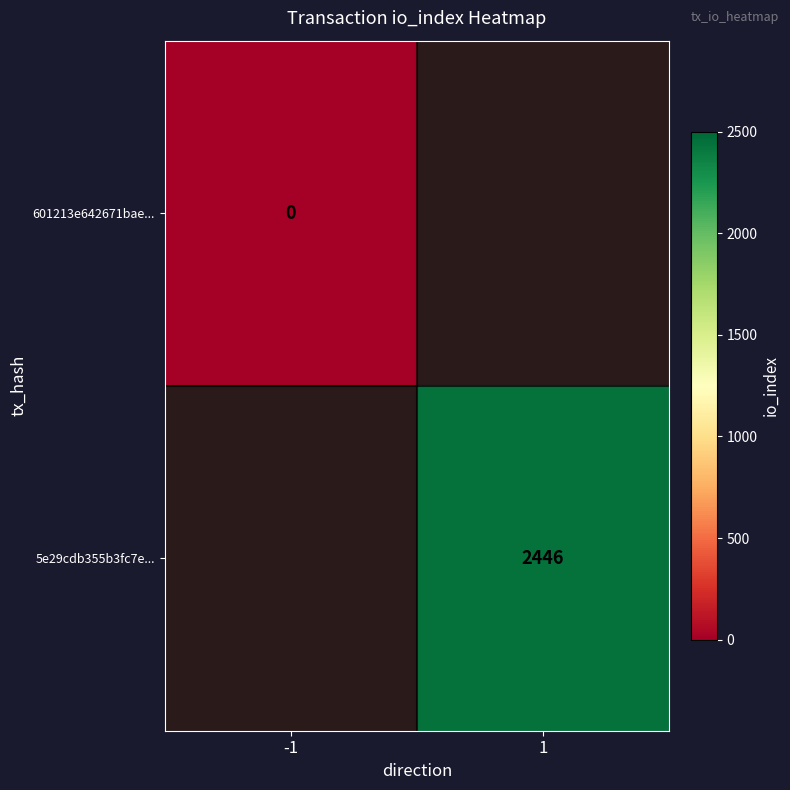

The value of 5e29cdb355b3fc7e... at 1 is 2446. True or false?

True